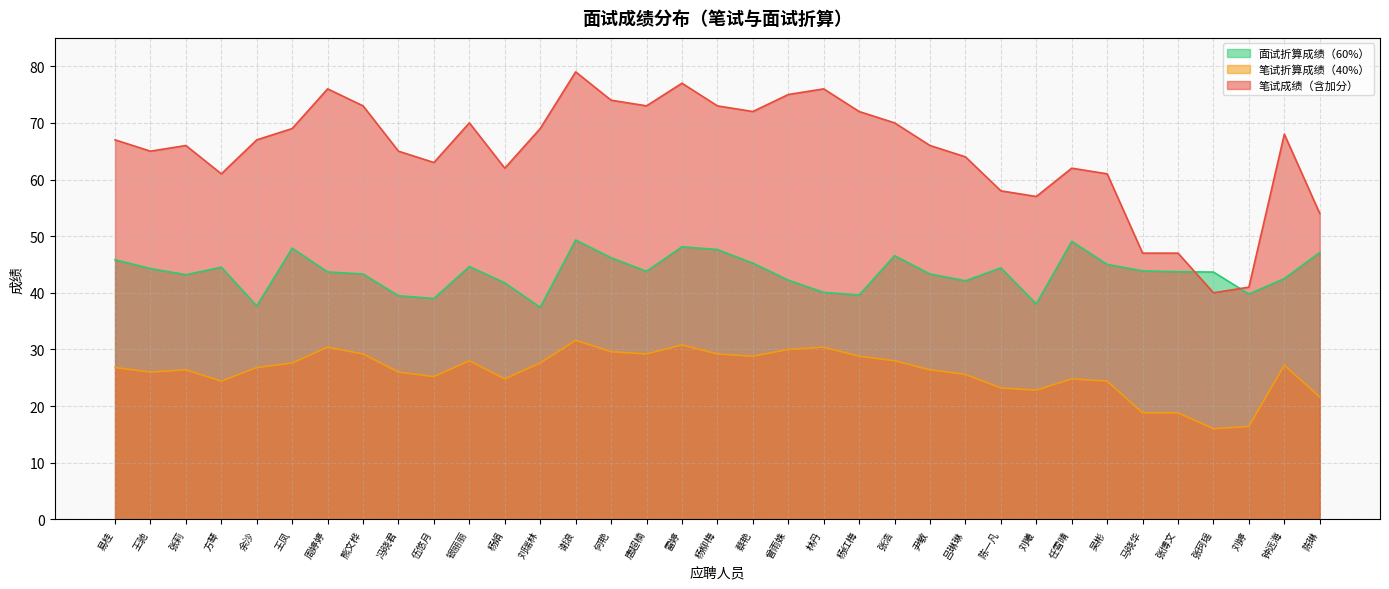

Is the value of 面试折算成绩（60%） at 杨娟 greater than the value of 笔试成绩（含加分） at 谢浪?

No